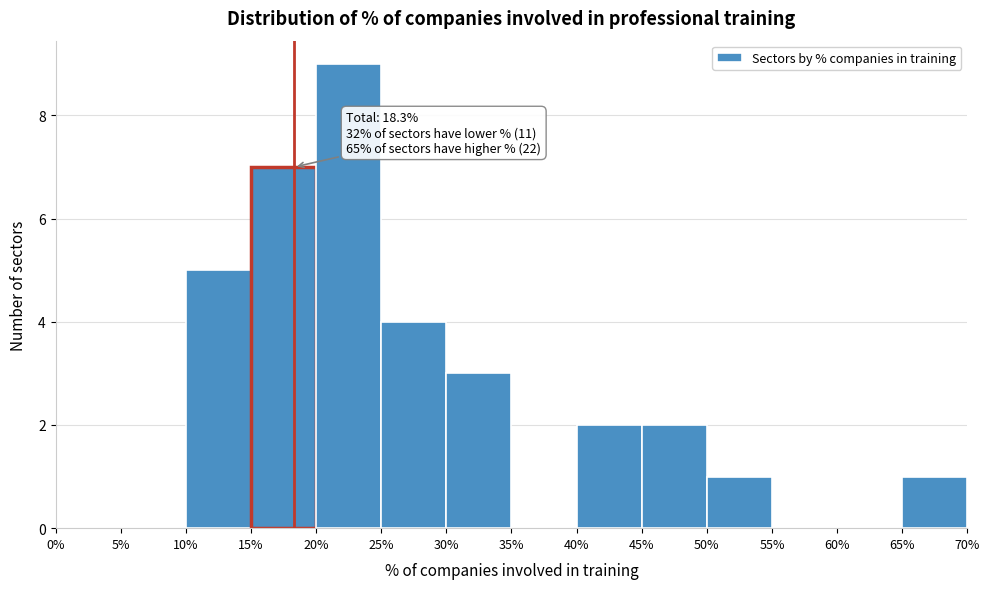

Over which range of the x-axis is the bar tallest?

20% to 25%